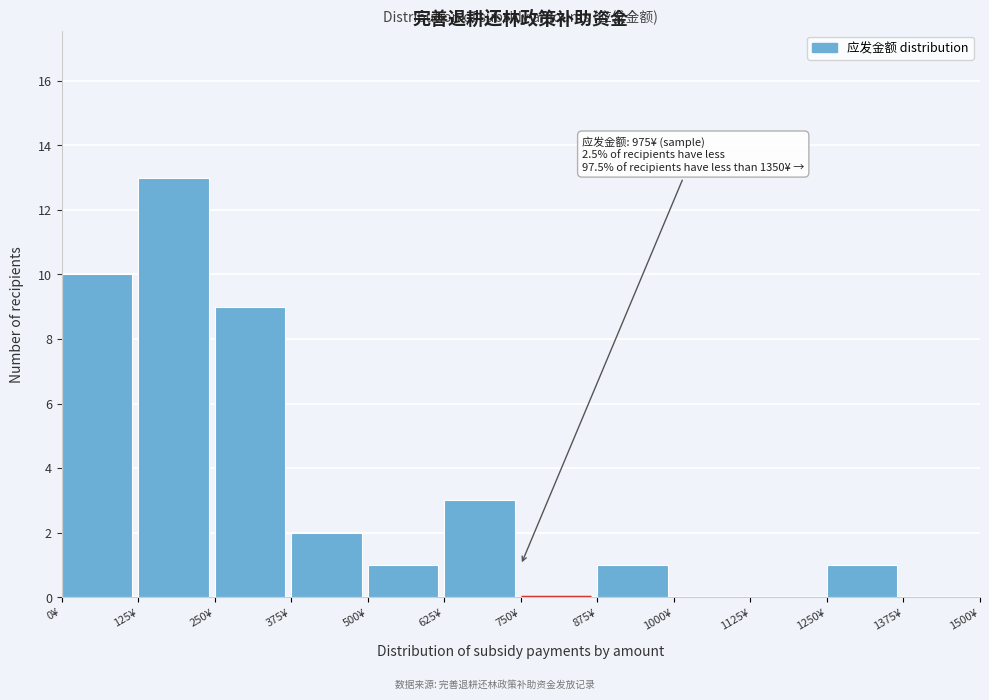

Over which range of the x-axis is the bar tallest?

125 to 250